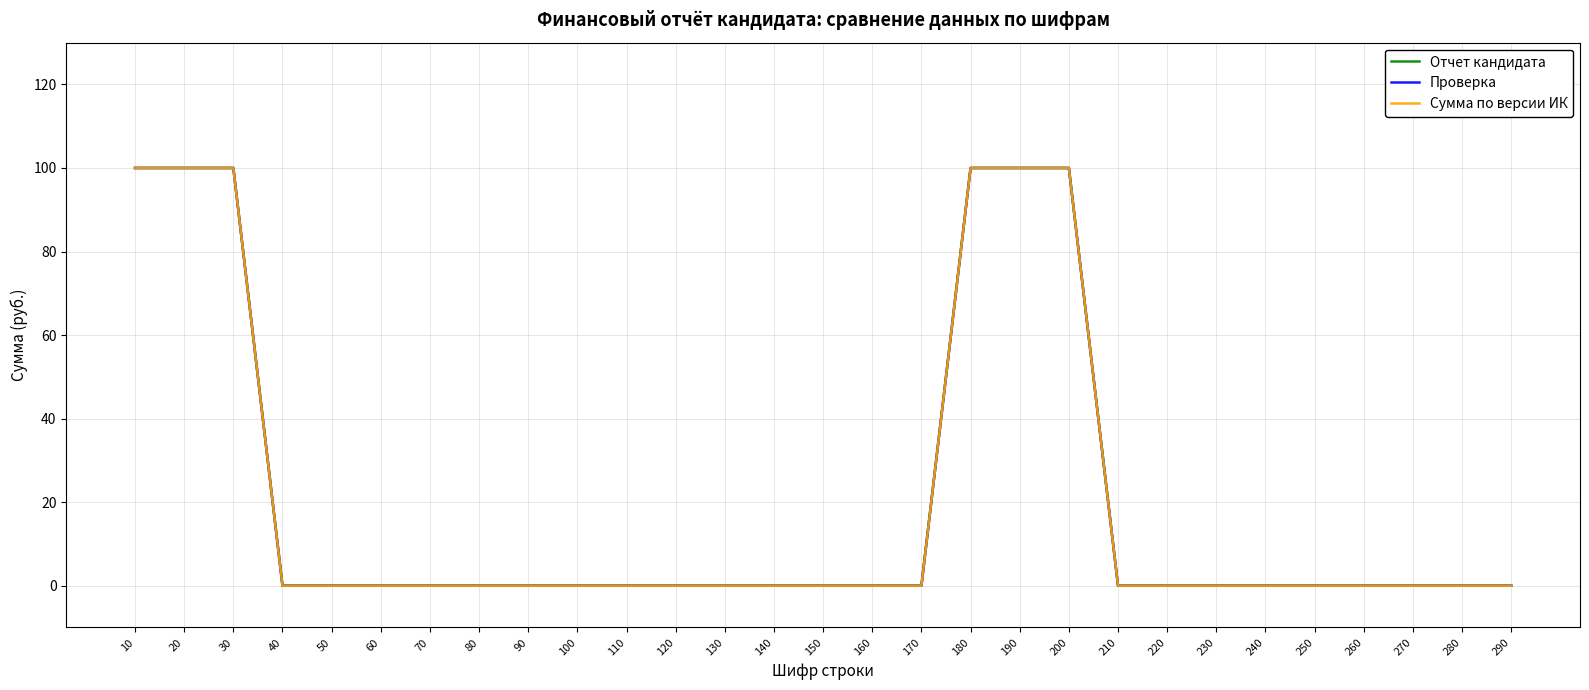

At how many categories does at least one series exceed 79?

6